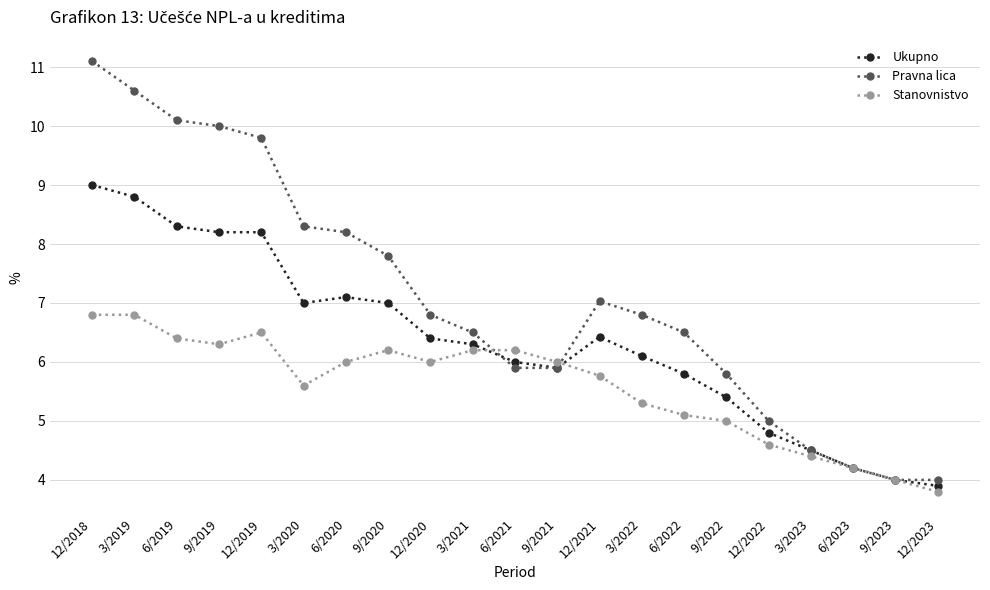

What is the difference between the highest and lowest values at 9/2020?

1.6